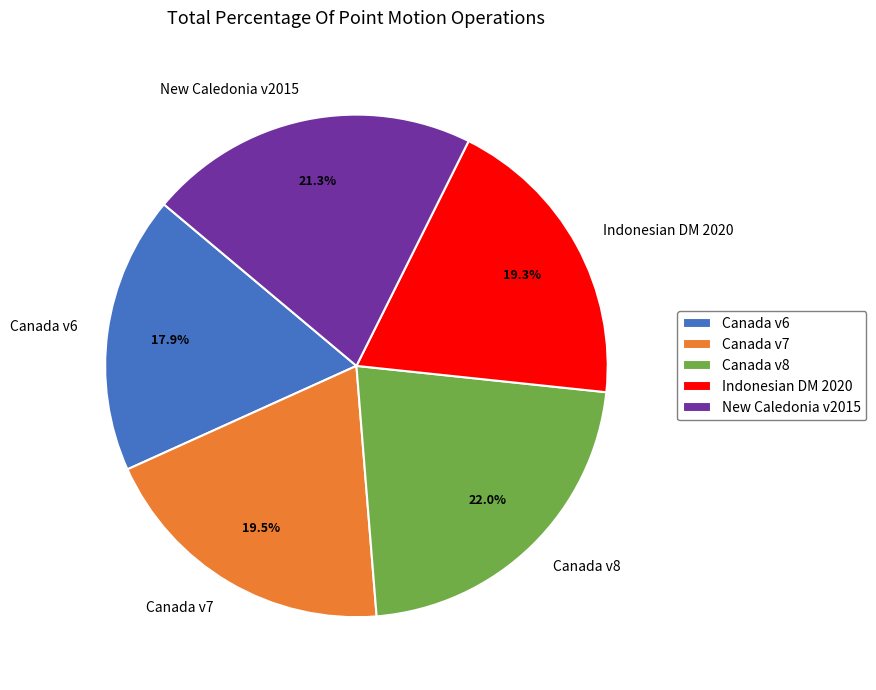

Which has a higher value, Canada v7 or Canada v6?

Canada v7